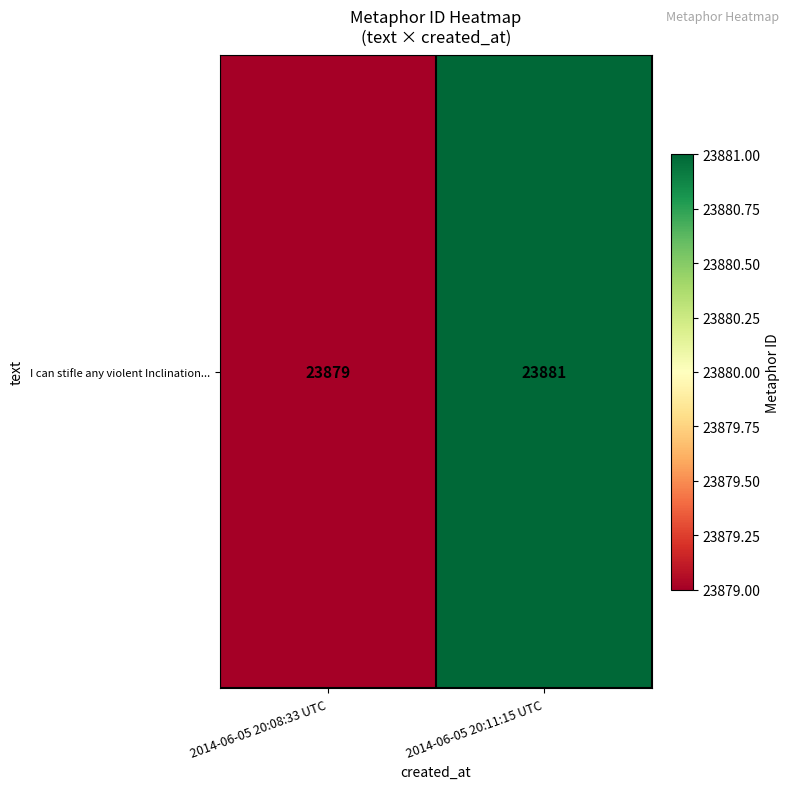

What is the difference between the maximum and minimum values?

2